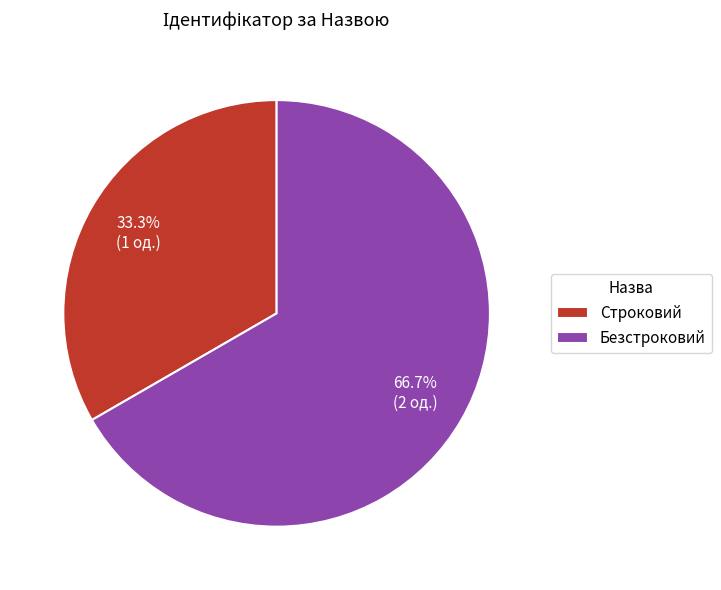

How many slices are in this pie chart?

2